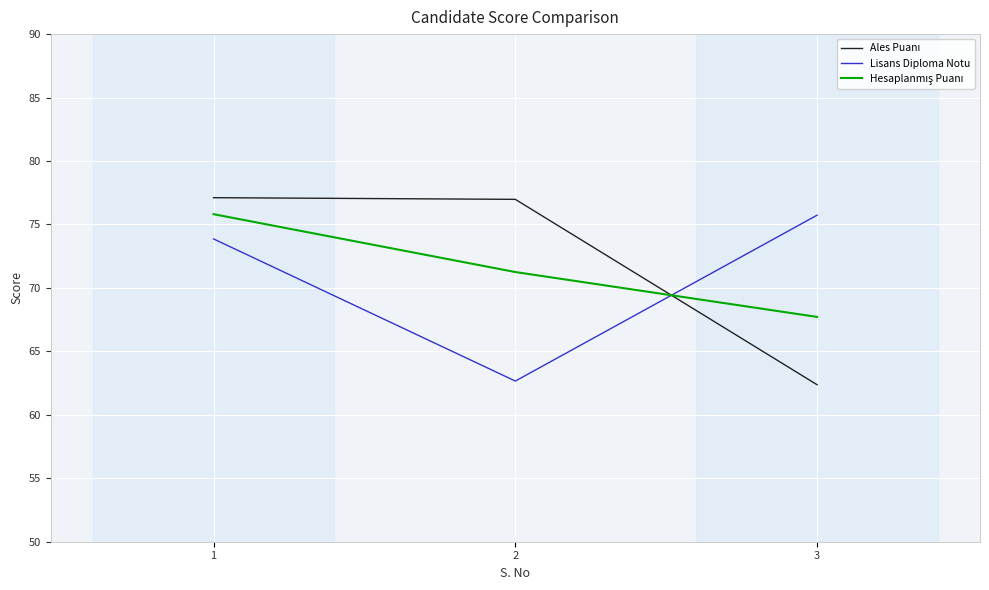

Does the chart display data point markers on the line(s)?

No